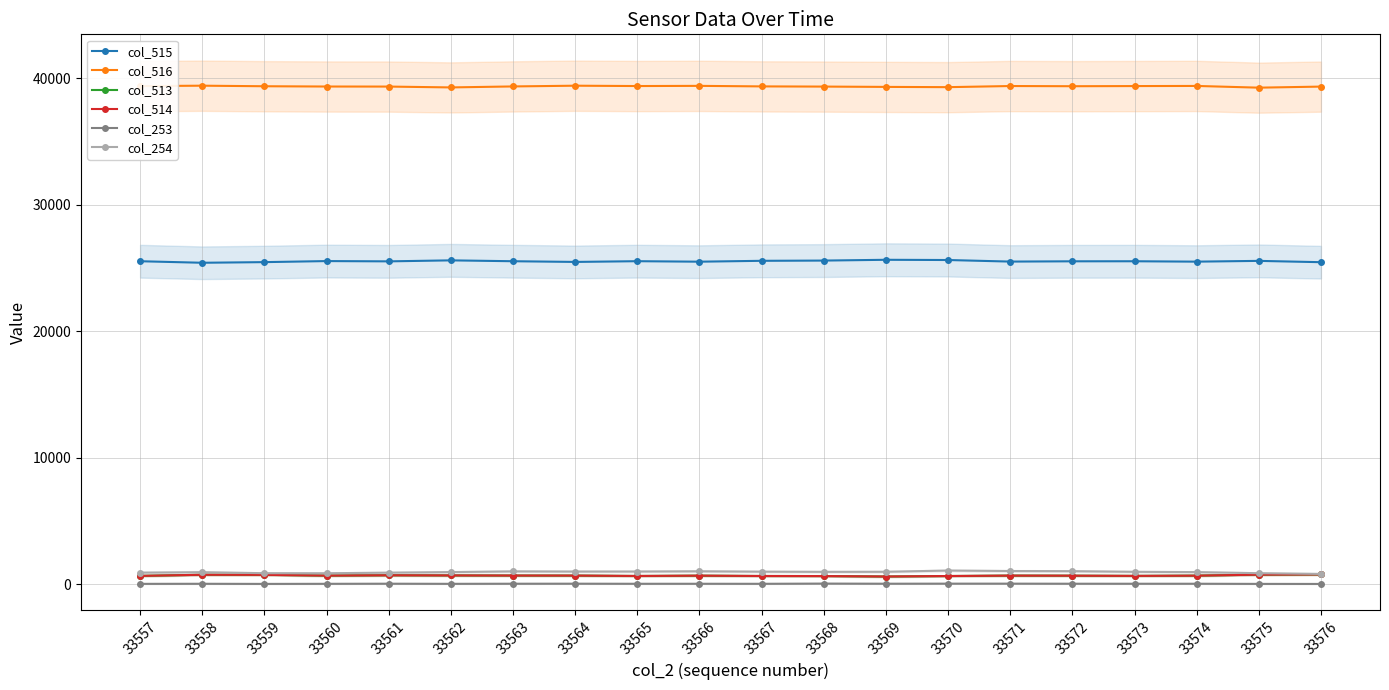

How many interior local peaks does the col_513 series have?

4